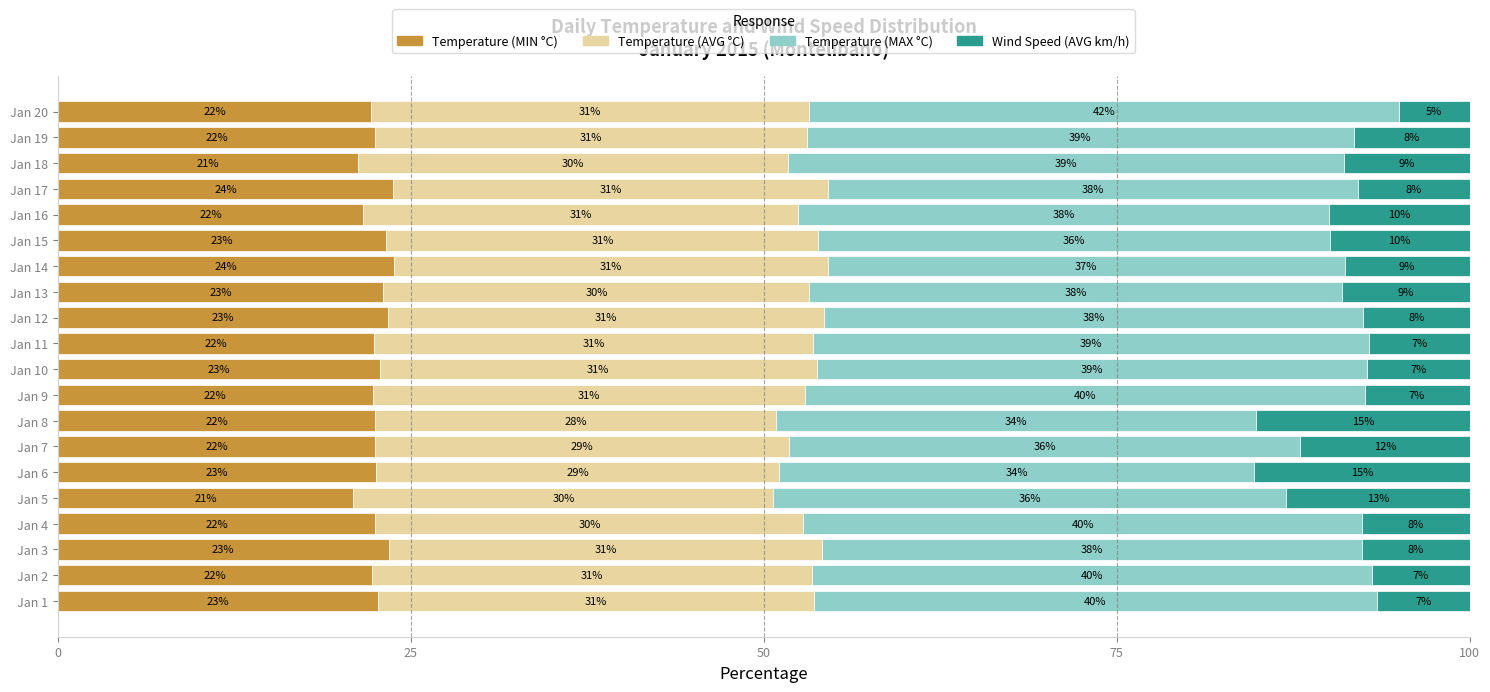

What are all the series names shown in the legend?

Temperature (MIN °C), Temperature (AVG °C), Temperature (MAX °C), Wind Speed (AVG km/h)